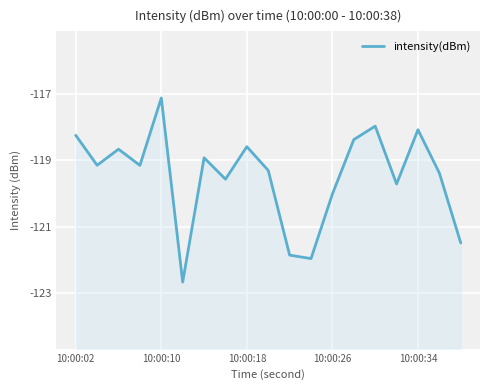

What is the difference between the maximum and second lowest values?

4.8